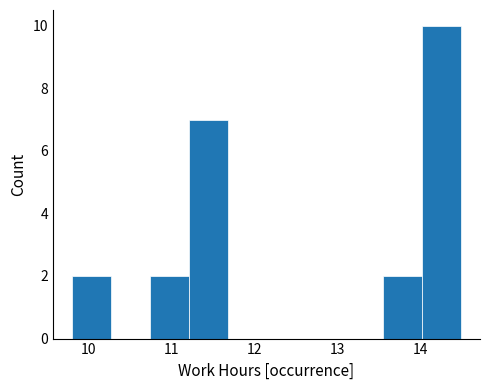

How tall is the bar that spans 11.2 to 11.7 on the x-axis? Neither the bar edges nor the heights are printed on the chart, so give them approximately, as read against the axes.

7